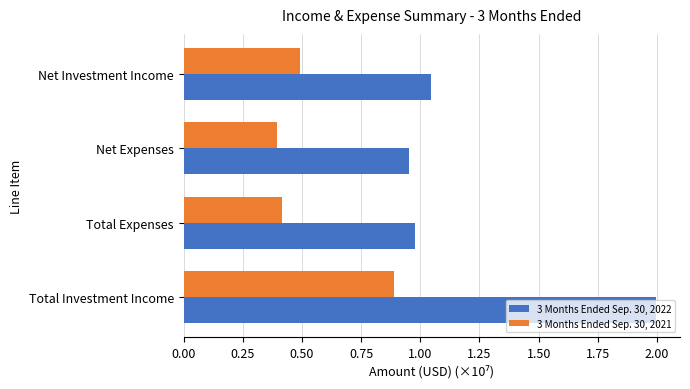

Which series changed the most between Total Investment Income and Net Expenses?

3 Months Ended Sep. 30, 2022